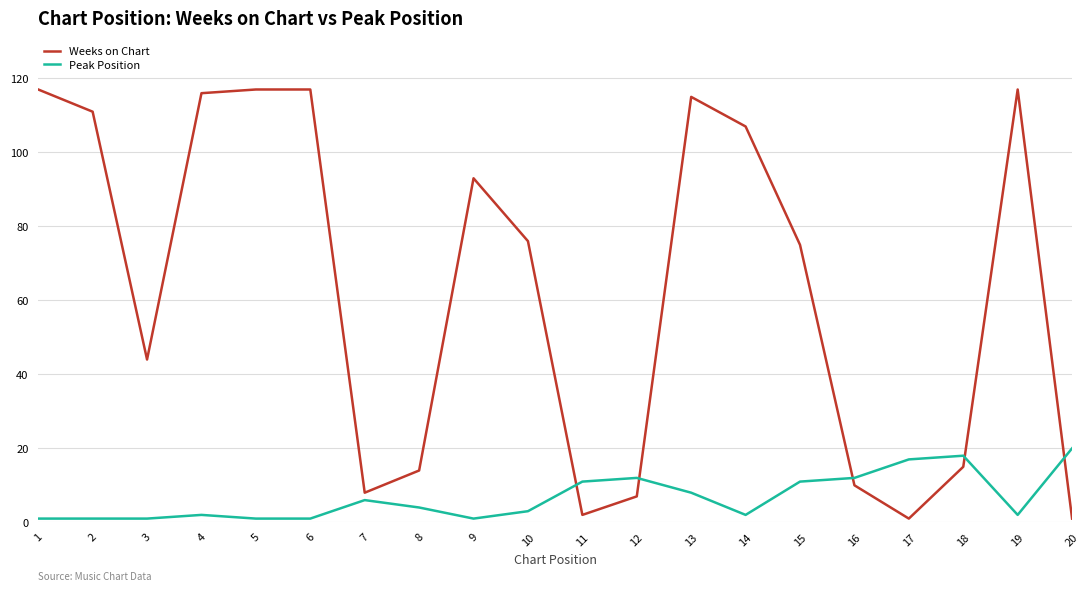

How many values in the Peak Position series are below 4?

10